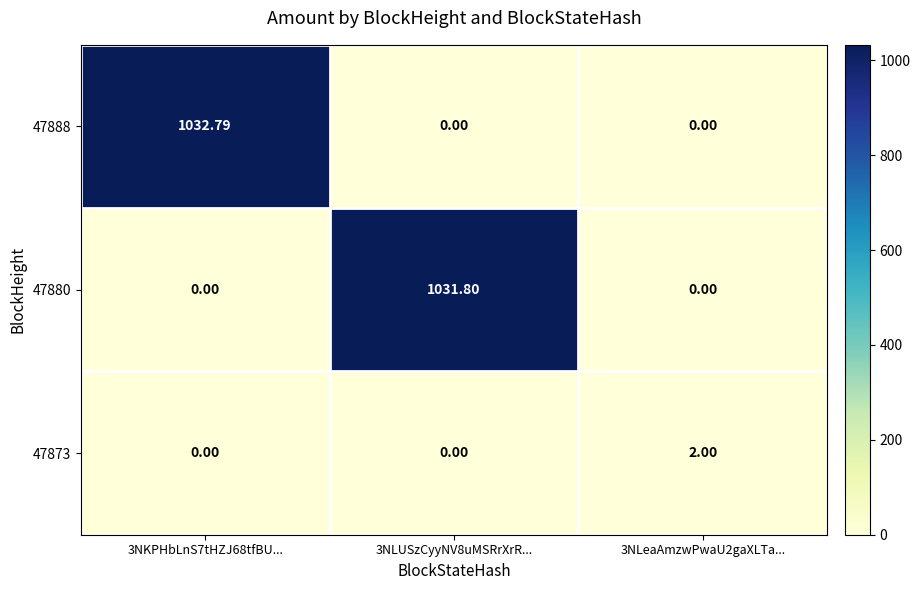

Count the number of data series in this chart.

3